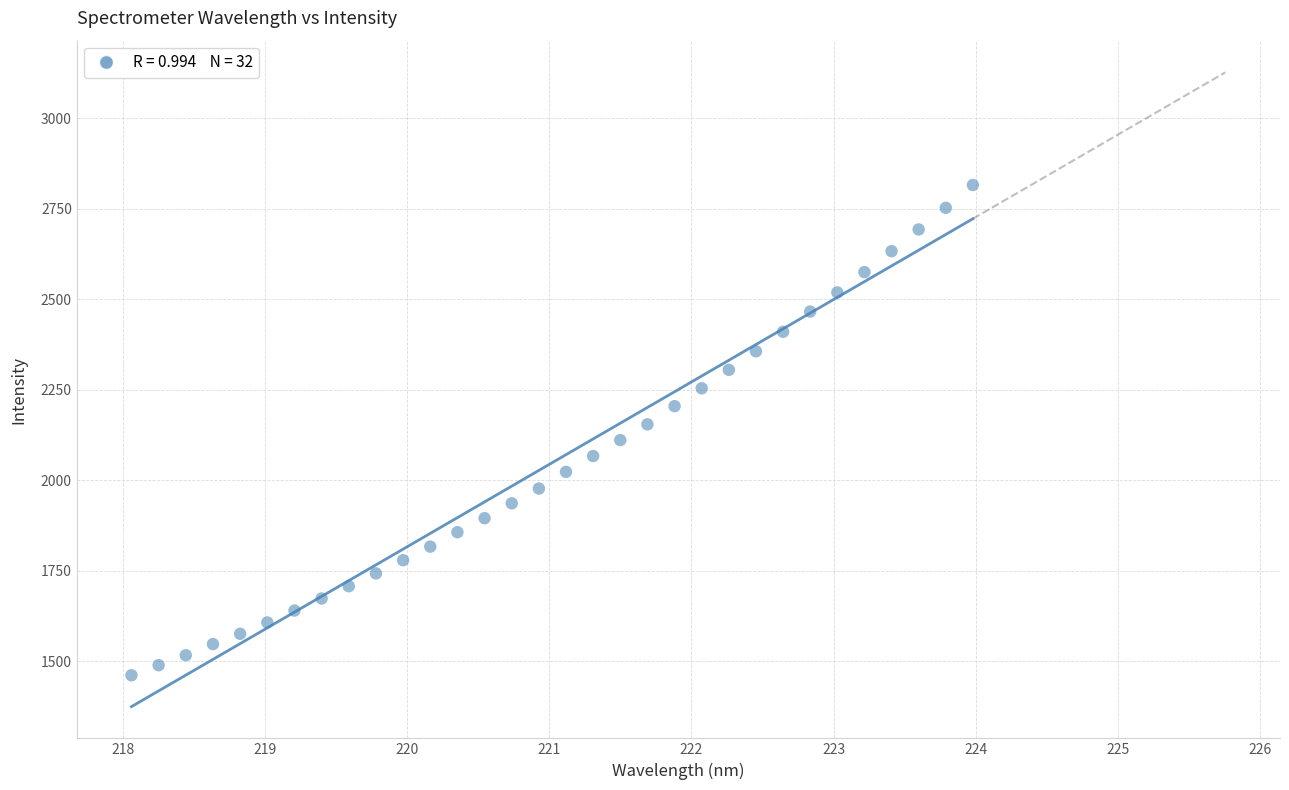

What is the range of Y values (max minus min)?

1354.5